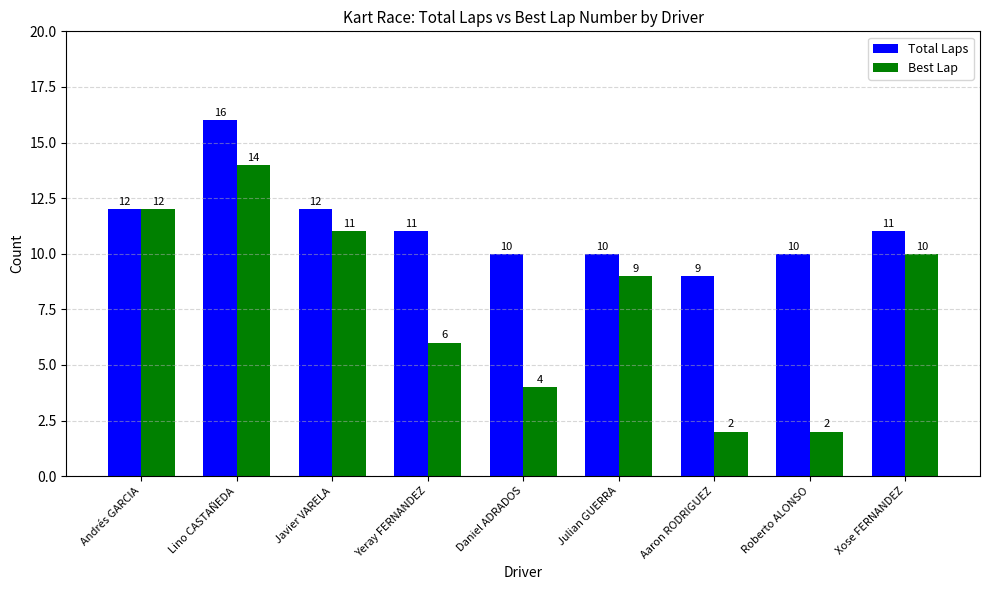

What is the spread (max minus min) of values at Aaron RODRIGUEZ?

7